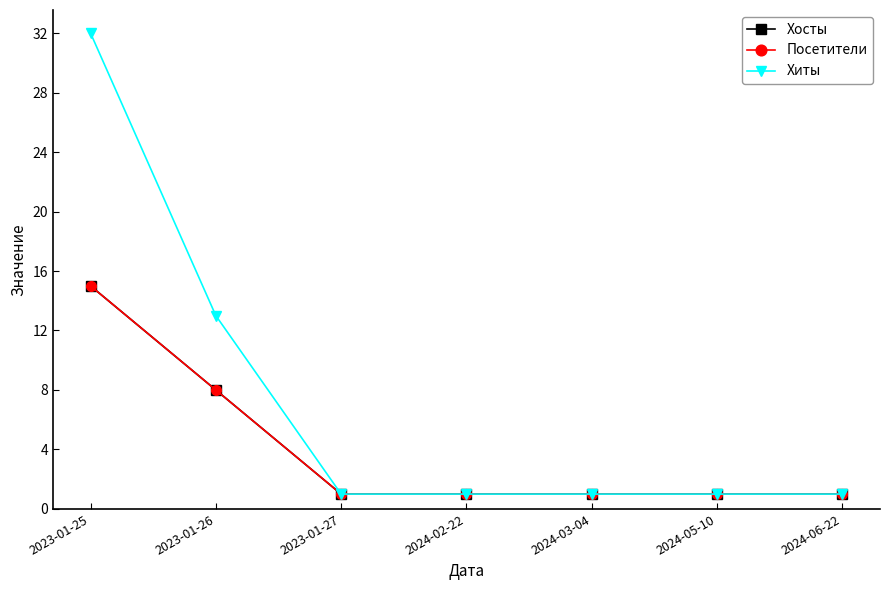

Rank the categories by Посетители value from highest to lowest.

2023-01-25, 2023-01-26, 2023-01-27, 2024-02-22, 2024-03-04, 2024-05-10, 2024-06-22